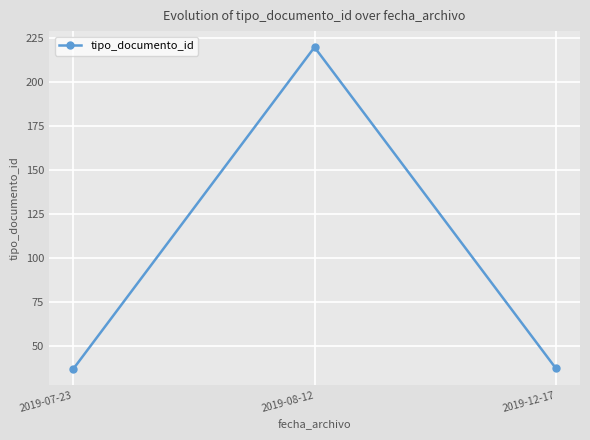

How many distinct data groups are displayed?

1